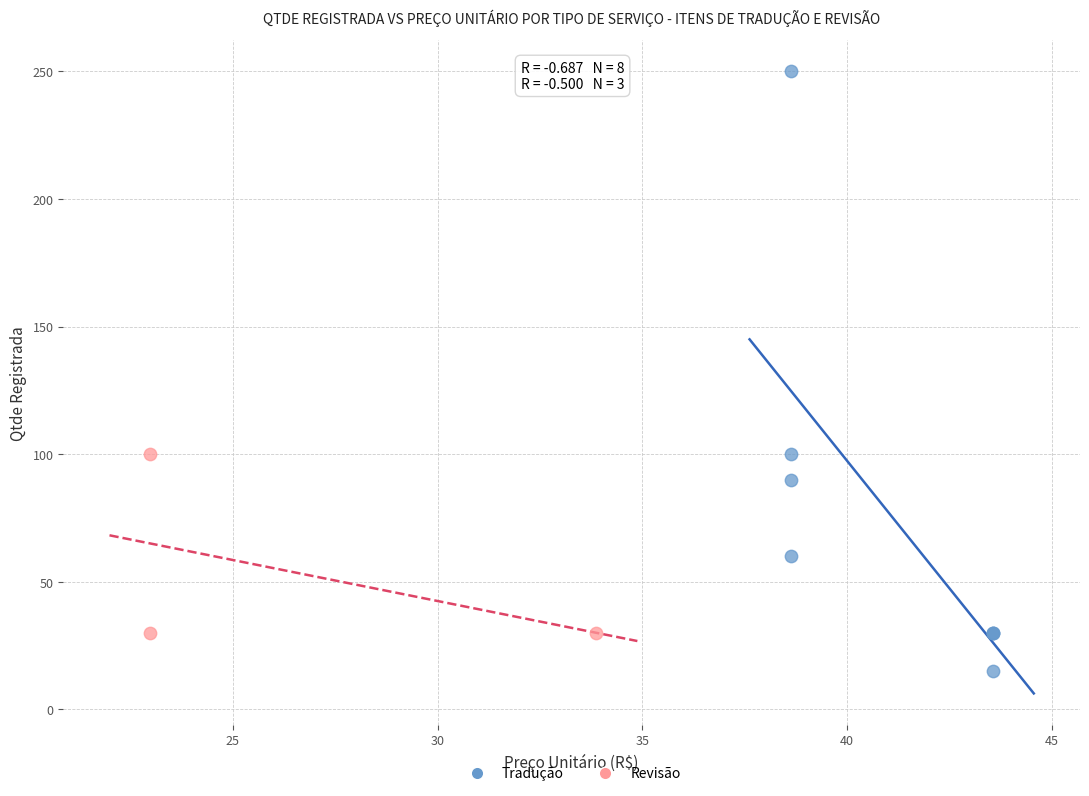

Which series has the widest spread of Y values?

Tradução